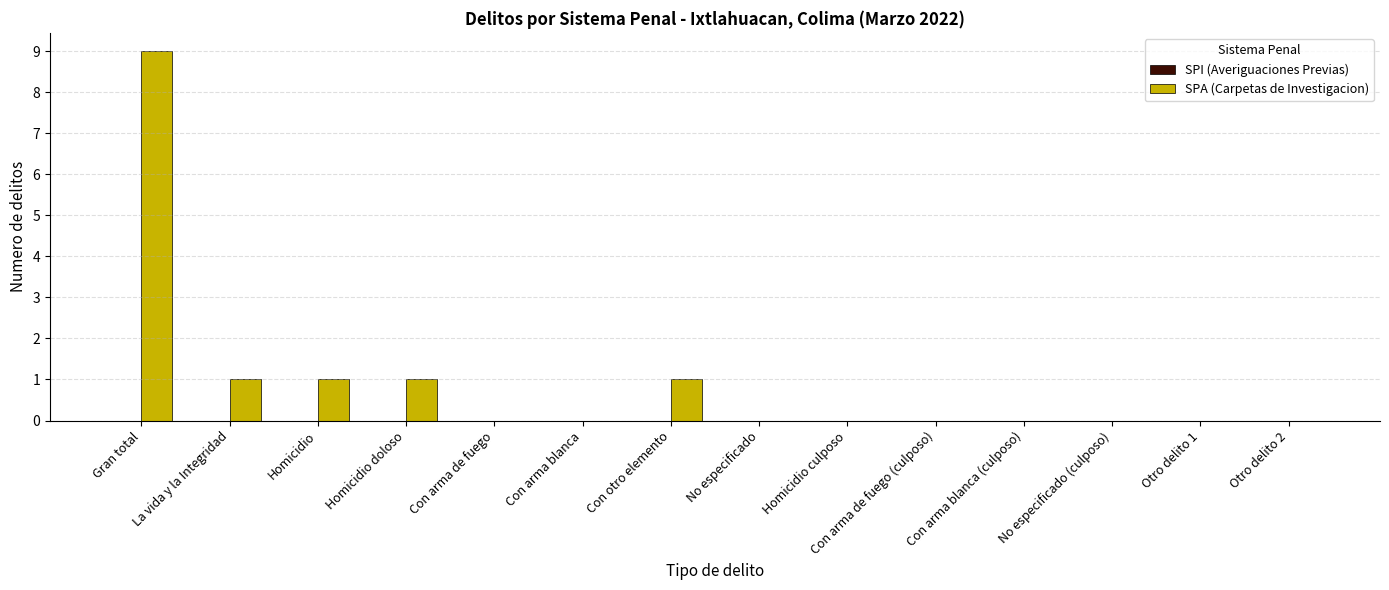

Between Homicidio doloso and Con arma de fuego, which is larger?

Homicidio doloso